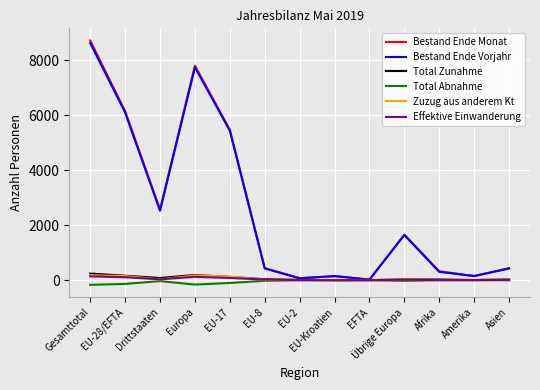

Which category has the highest value in the Bestand Ende Vorjahr series?

Gesamttotal